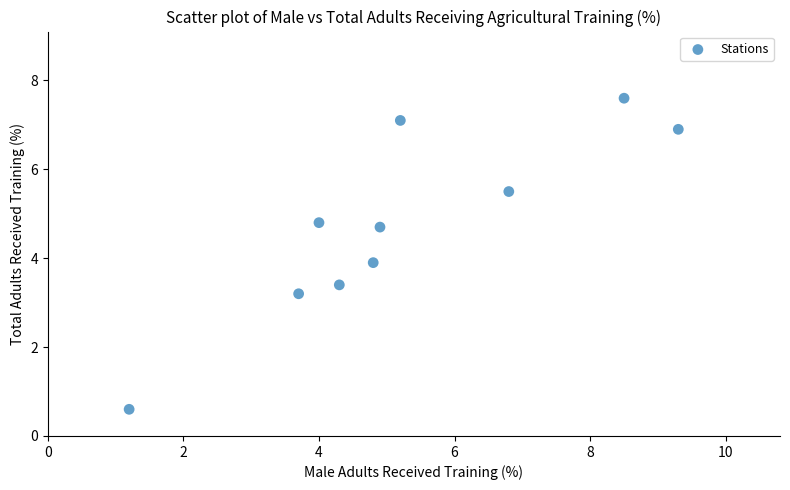

What is the range of X values (max minus min)?

8.1